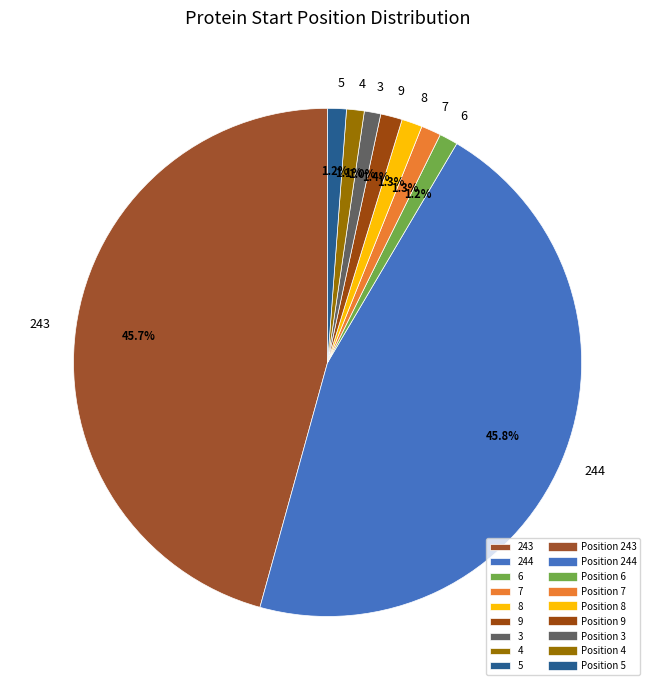

Between 244 and 8, which is larger?

244